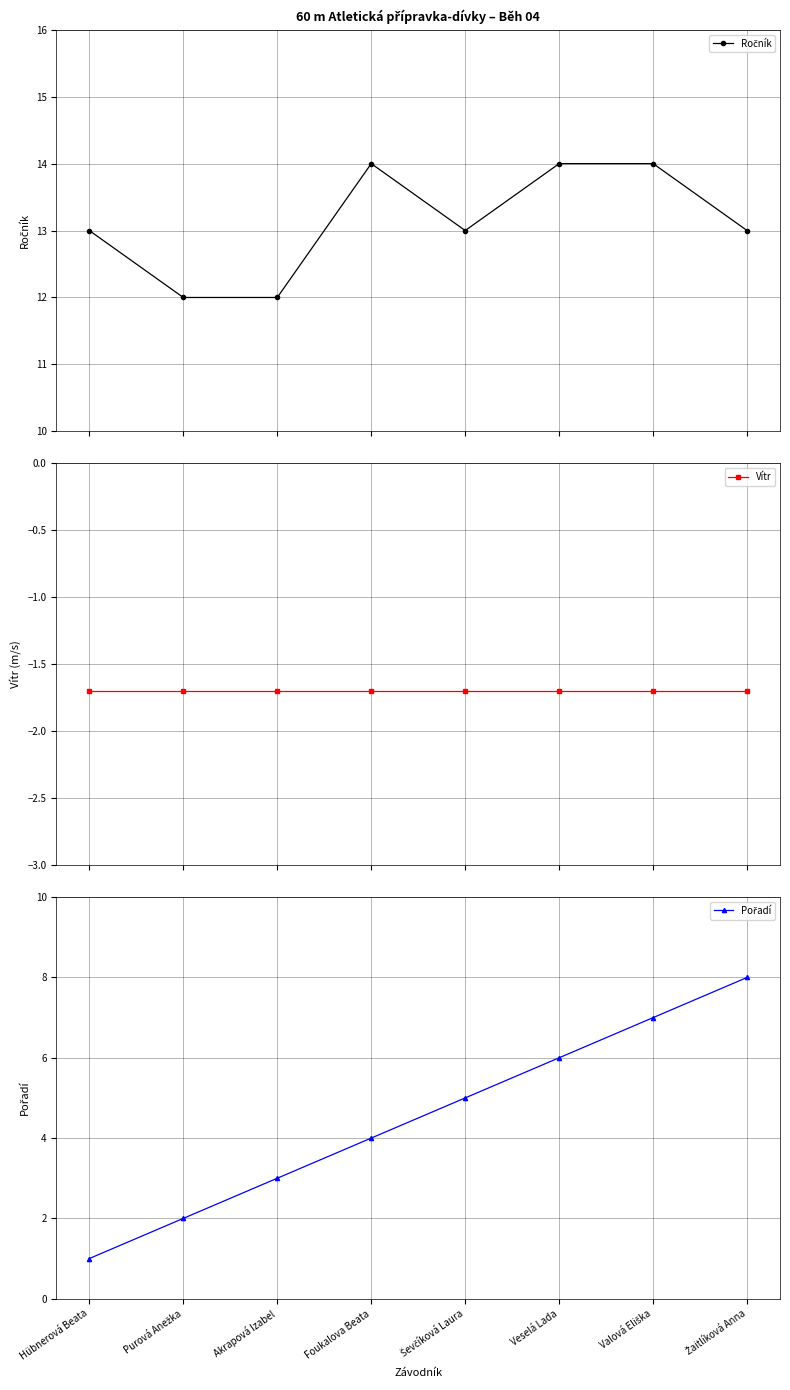

Which label corresponds to the largest value in the chart?

Foukalova Beata